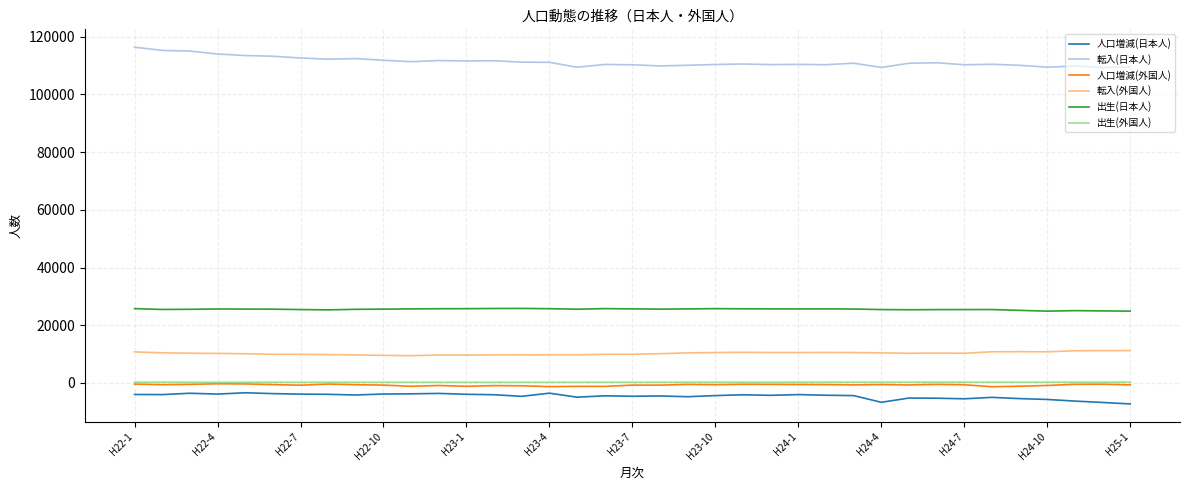

True or false: 人口増減(外国人) and 出生(日本人) intersect in this chart.

False